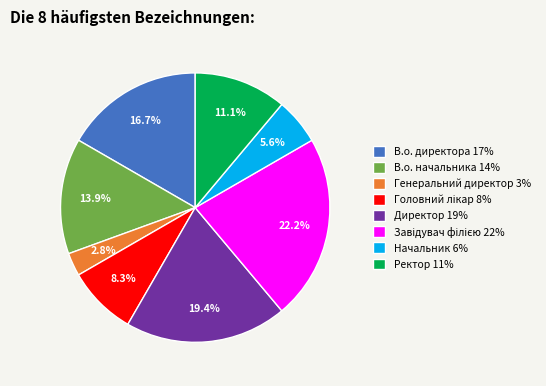

Is Ректор 11% the majority of the pie?

No